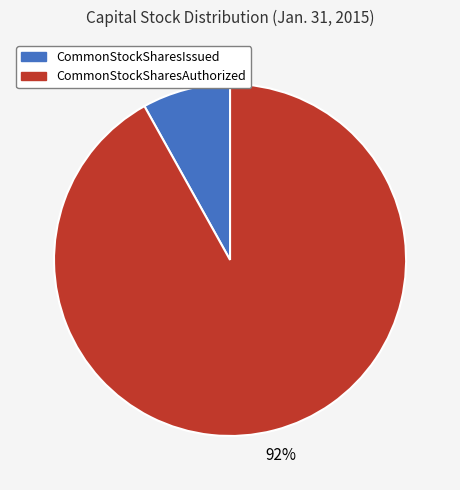

To the nearest percent, what is the difference between the largest and smallest slice percentages?

84%